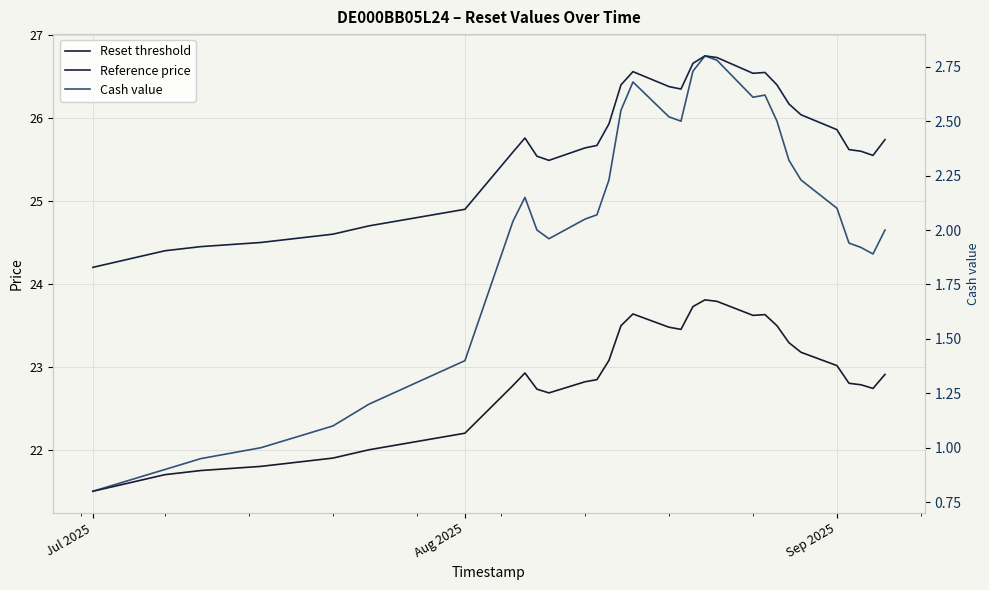

At which label does Cash value reach its minimum?

Jul 2025